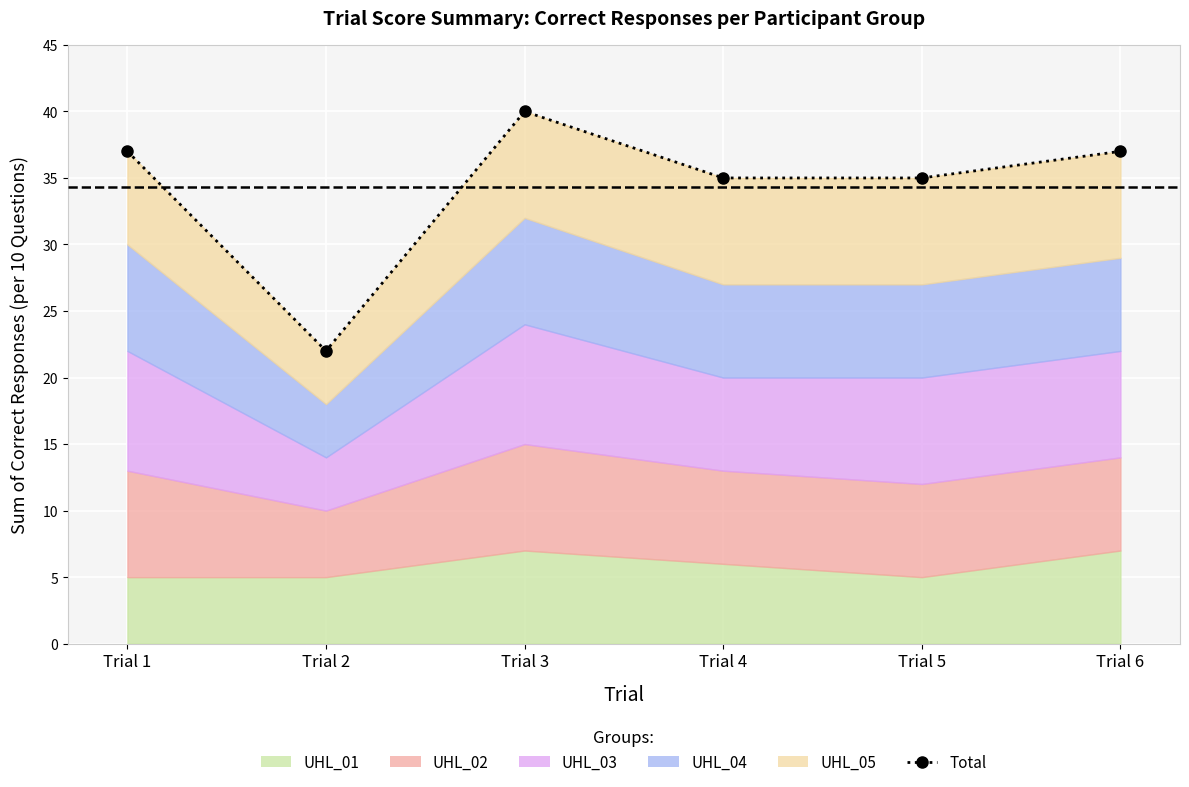

Rank the categories by value from highest to lowest.

Trial 3, Trial 1, Trial 6, Trial 4, Trial 5, Trial 2